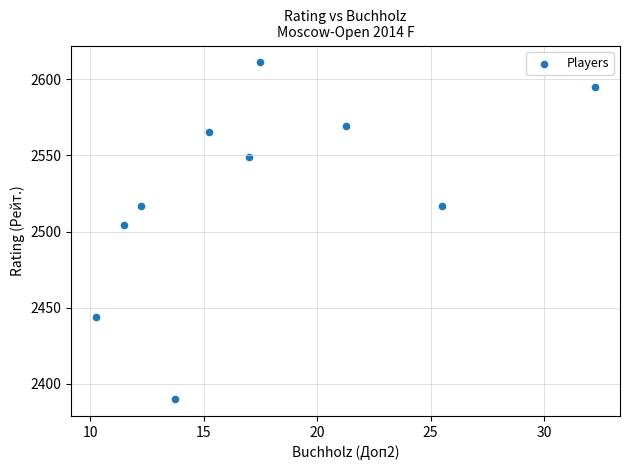

What Y value in the scatter plot is closest to 2500?

2504